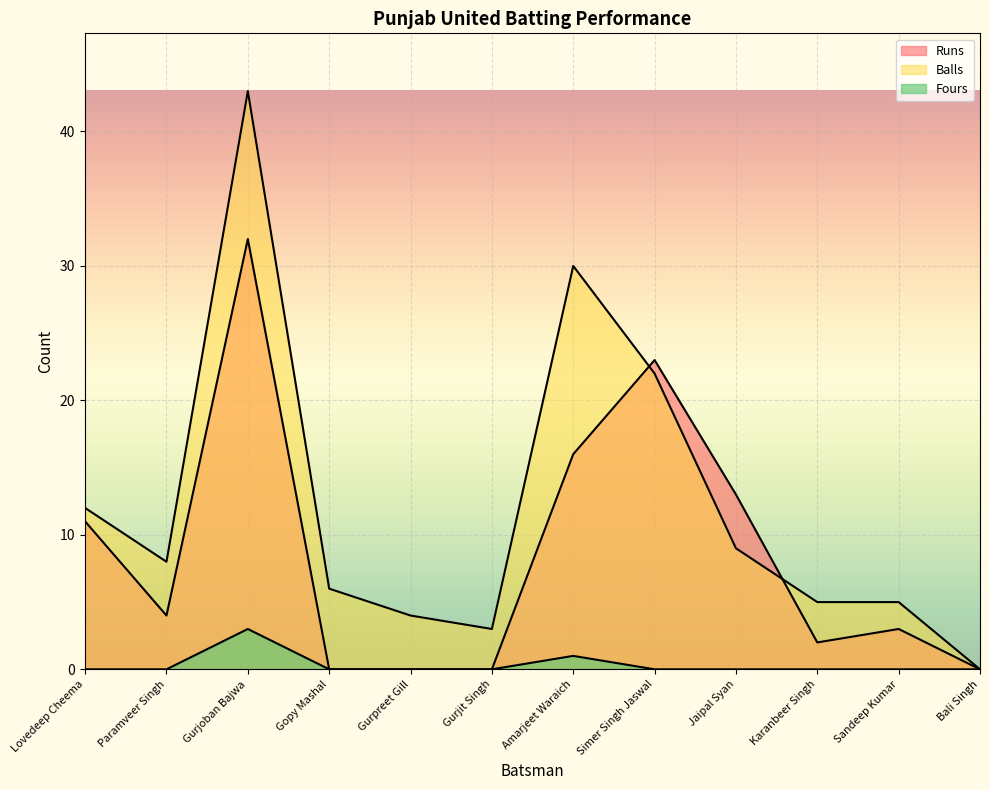

Is the value of Runs at Amarjeet Waraich greater than the value of Fours at Karanbeer Singh?

Yes